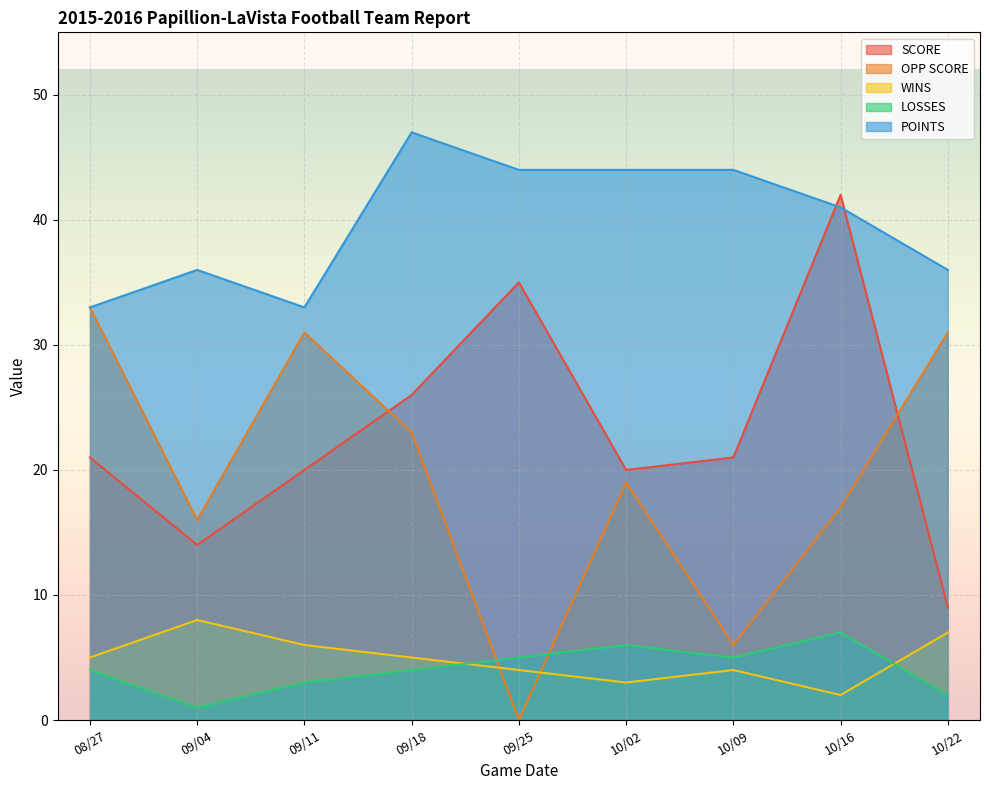

How many categories are shown in the chart?

9